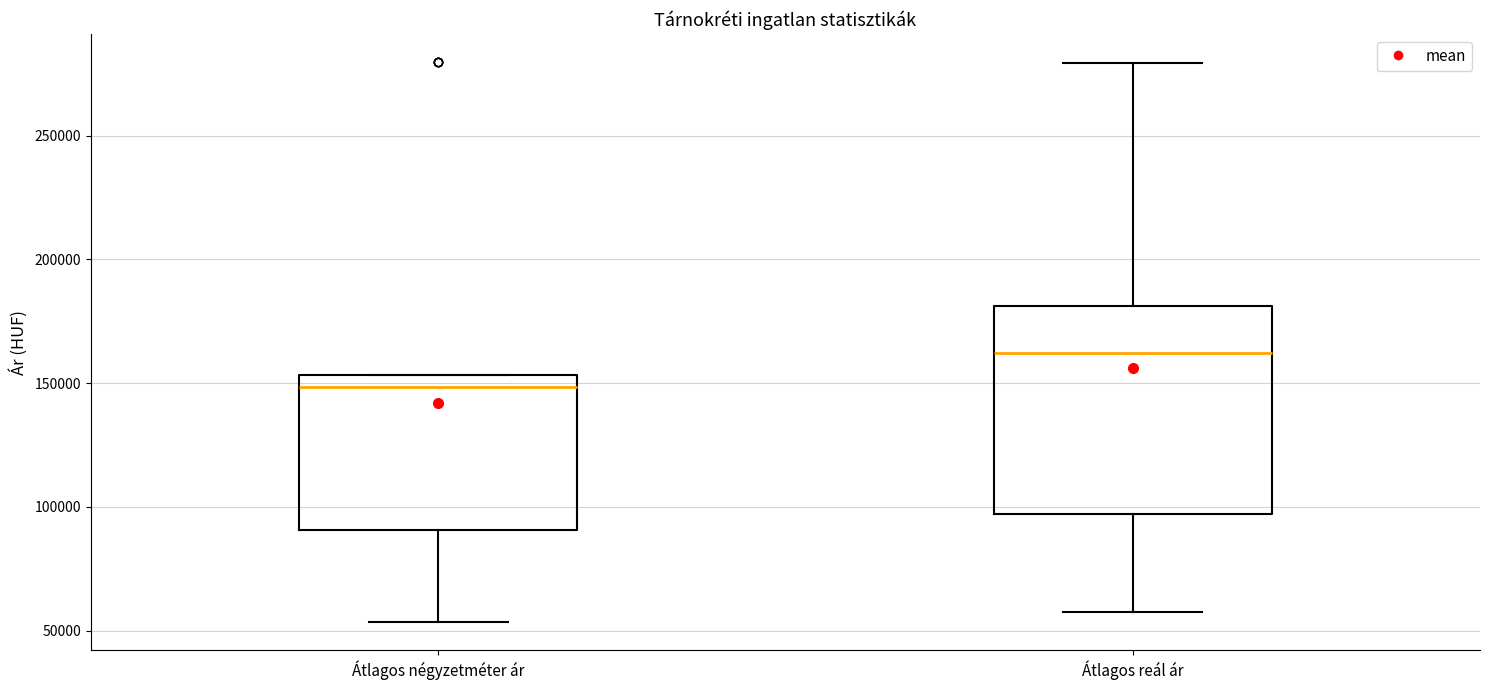

Reading left to right, transcribe this box plot: for each box, give where its median line is, the range the box spans, and where its two whiskers end, as read against the y-axis. The values are not printed on the chart, so give them approximately, as read against the axis.

Átlagos négyzetméter ár: median 150000, box 90000 to 155000, whiskers 55000 to 155000
Átlagos reál ár: median 160000, box 95000 to 180000, whiskers 60000 to 280000